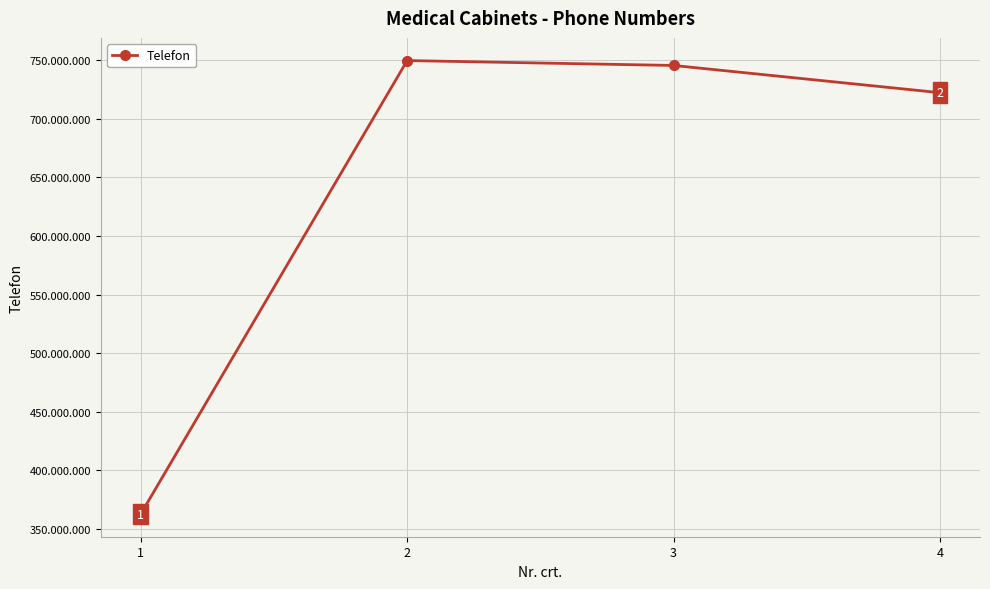

At which label is the value closest to 556248656?

4